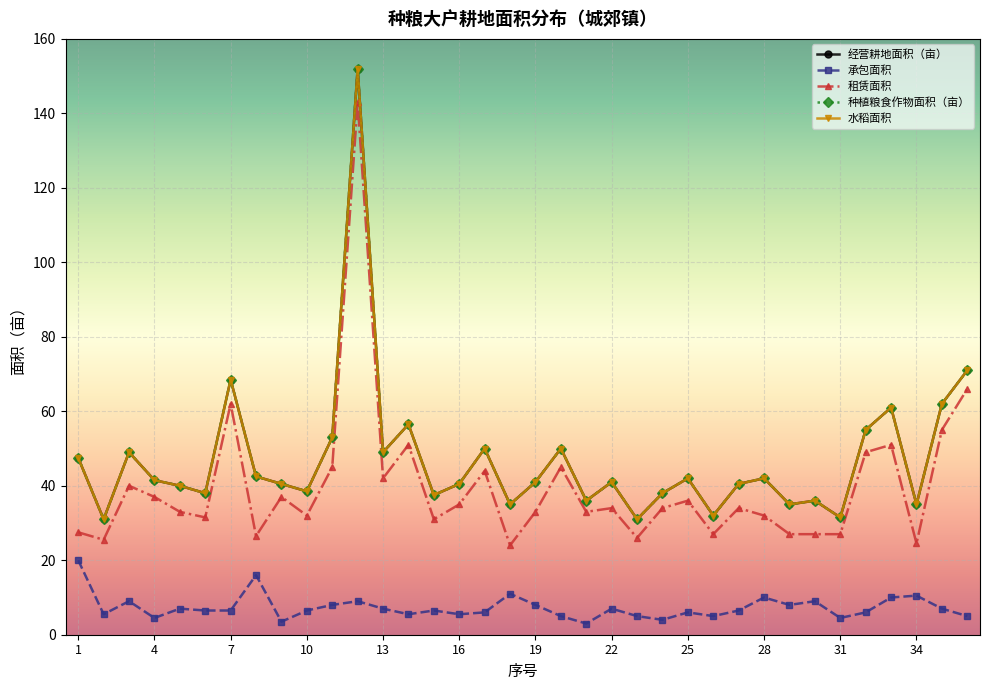

True or false: 水稻面积 and 租赁面积 cross at least once.

False